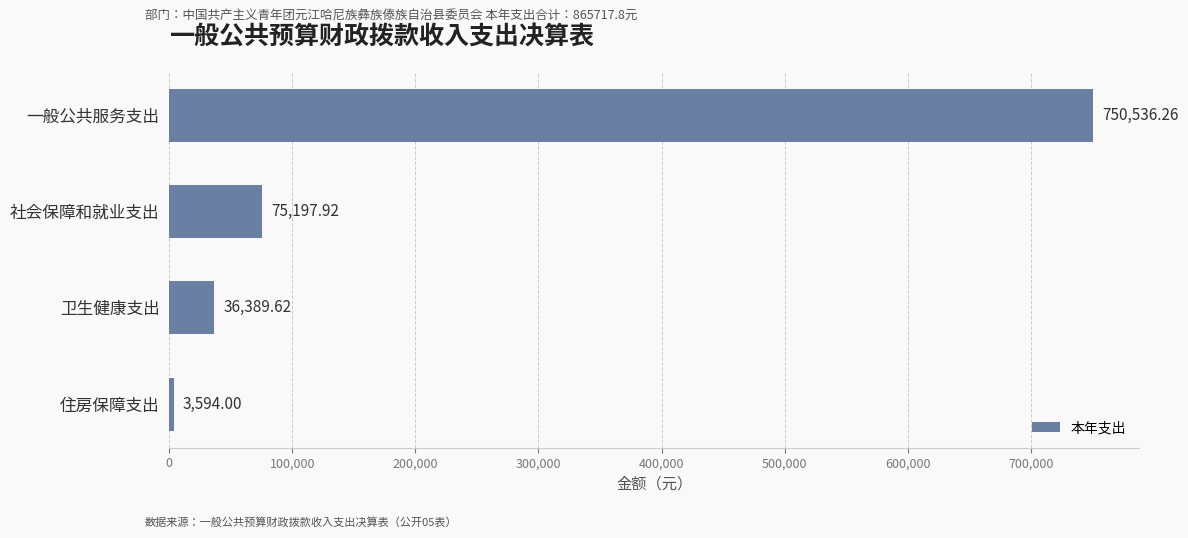

How many bars are there in total?

4